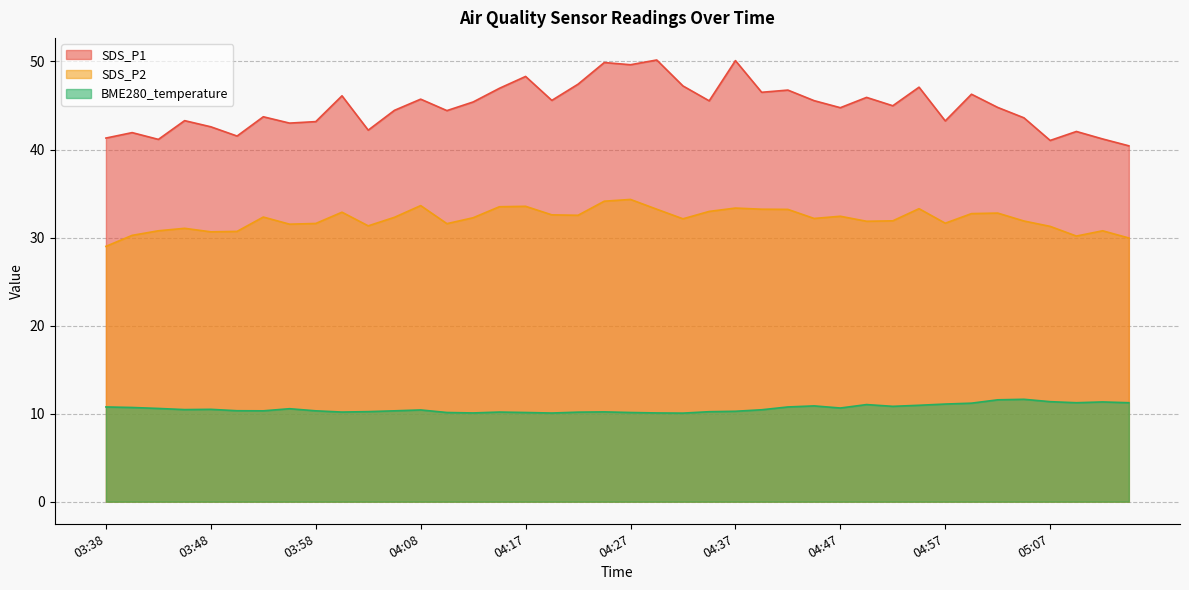

In BME280_temperature, how many points are higher than both neighbors (excluding endpoints)?

9